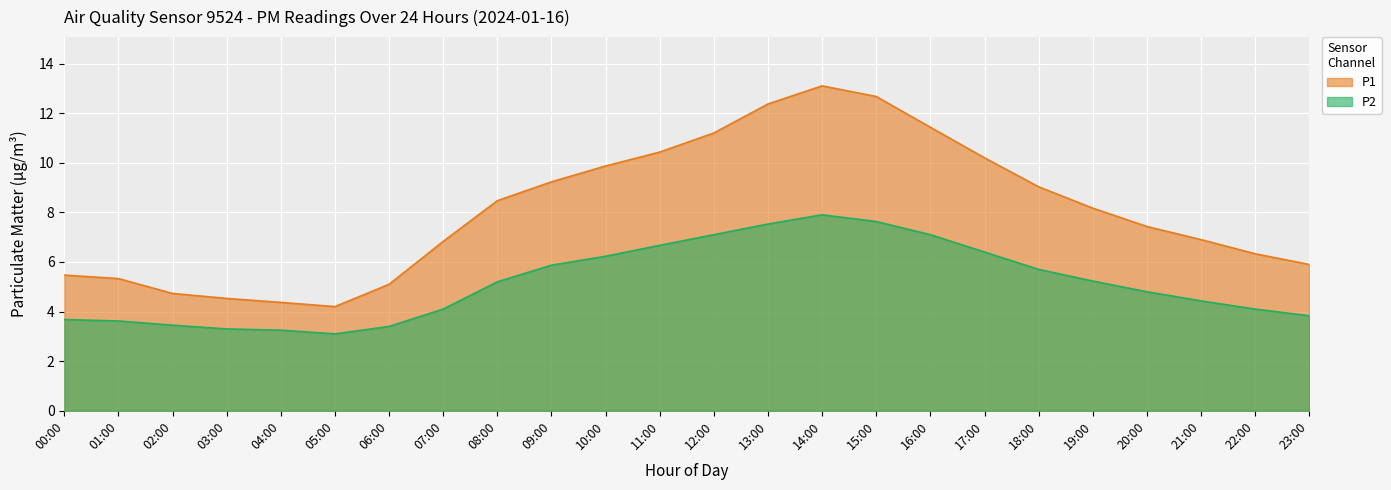

Is the value of P1 at 07:00 greater than the value of P2 at 18:00?

Yes